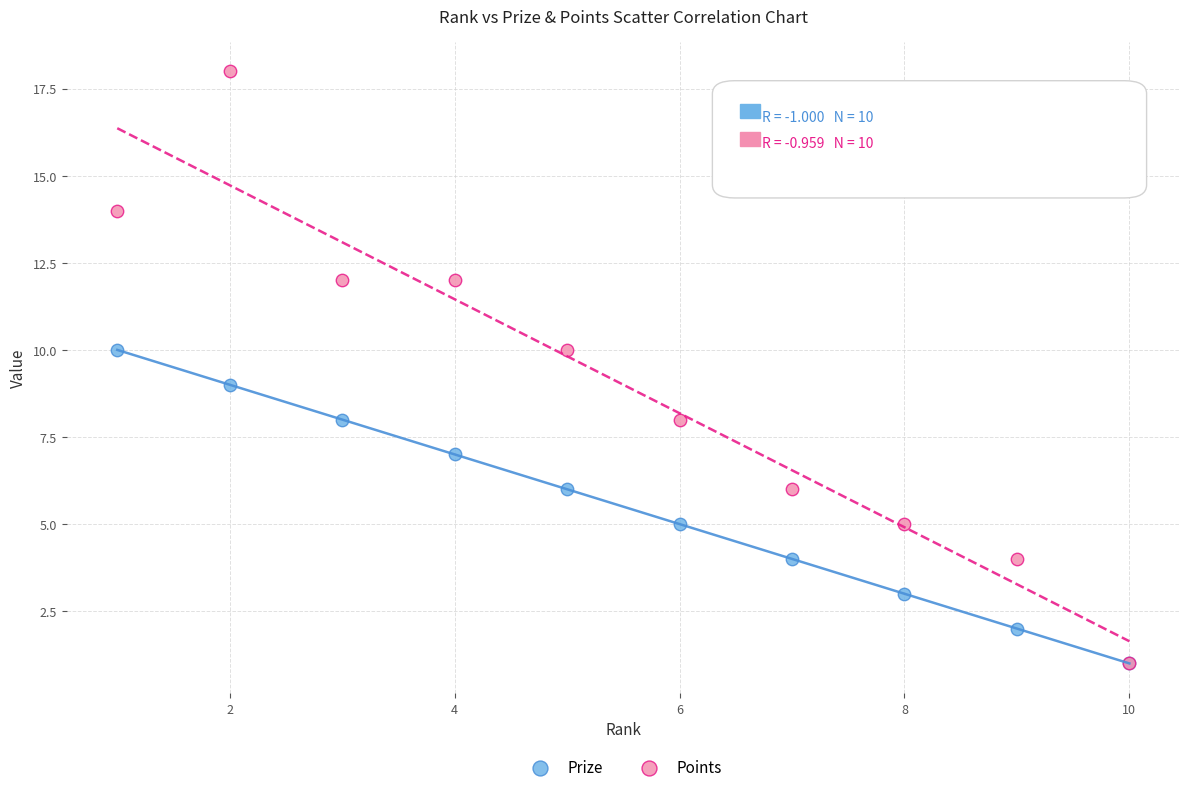

What are all the series names shown in the legend?

Prize, Points